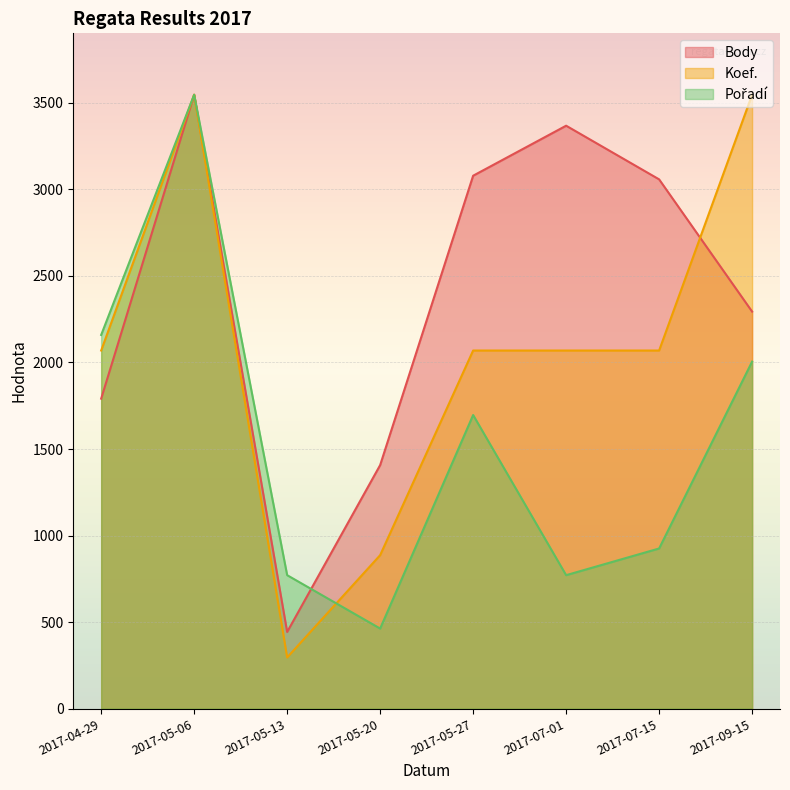

Is it true that Koef. equals 144.9 at 2017-05-13?

False